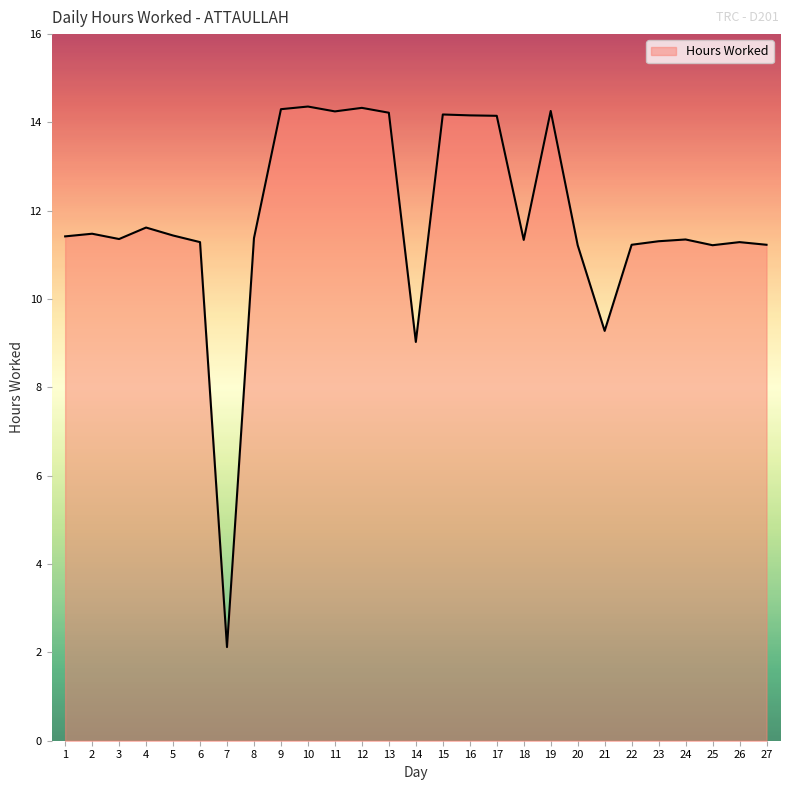

What is the difference between the maximum and minimum values?

12.2